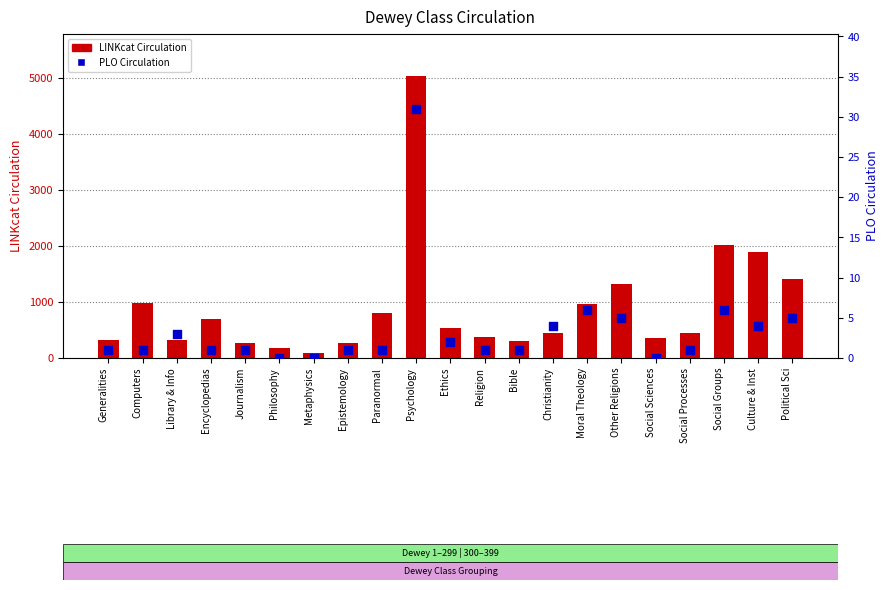

Which series has the largest total across all categories?

LINKcat Circulation